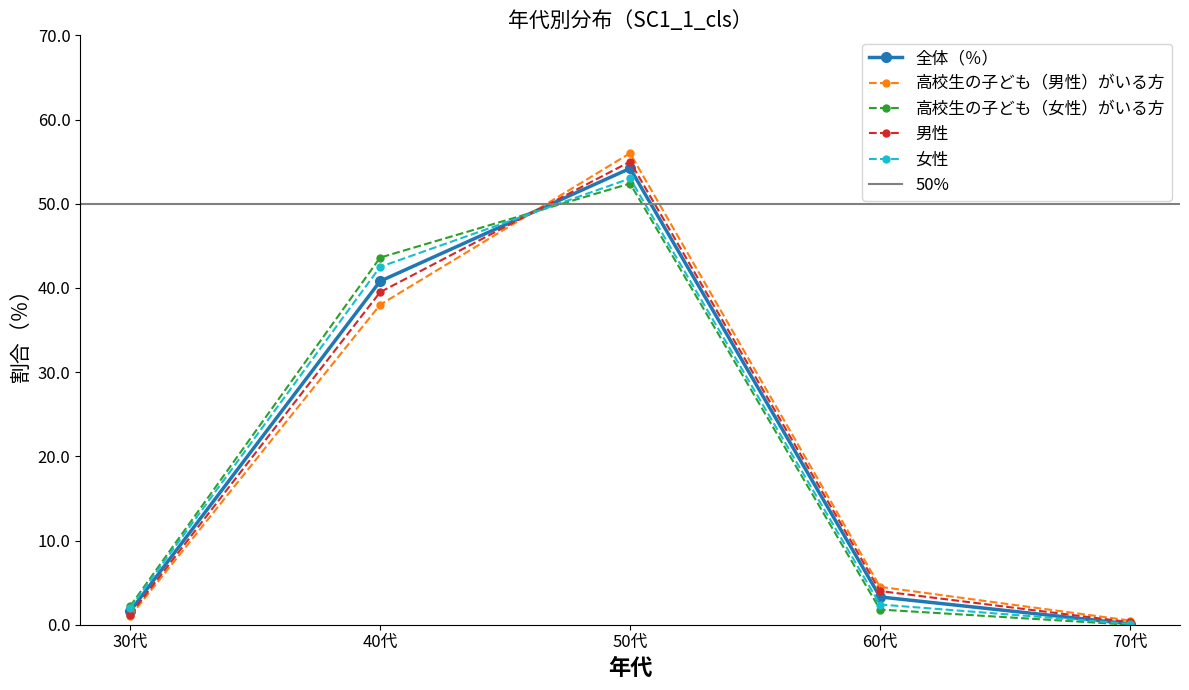

How many values in the 高校生の子ども（女性）がいる方 series are below 2?

2